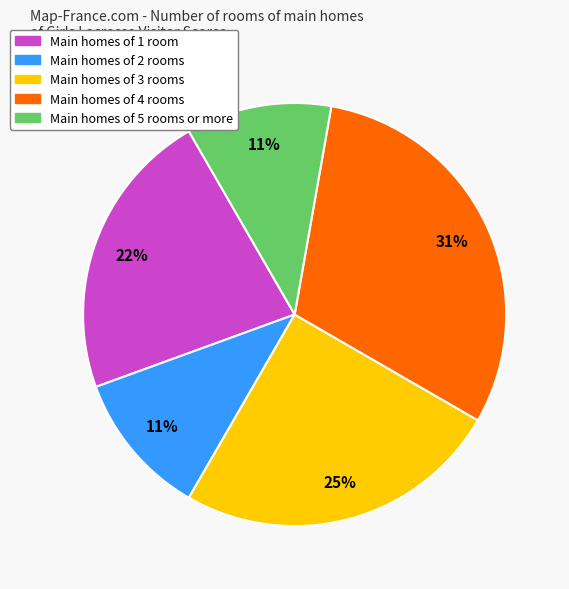

How many slices are in this pie chart?

5